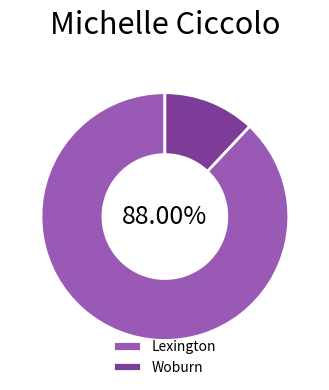

Does any single category account for the majority?

Yes